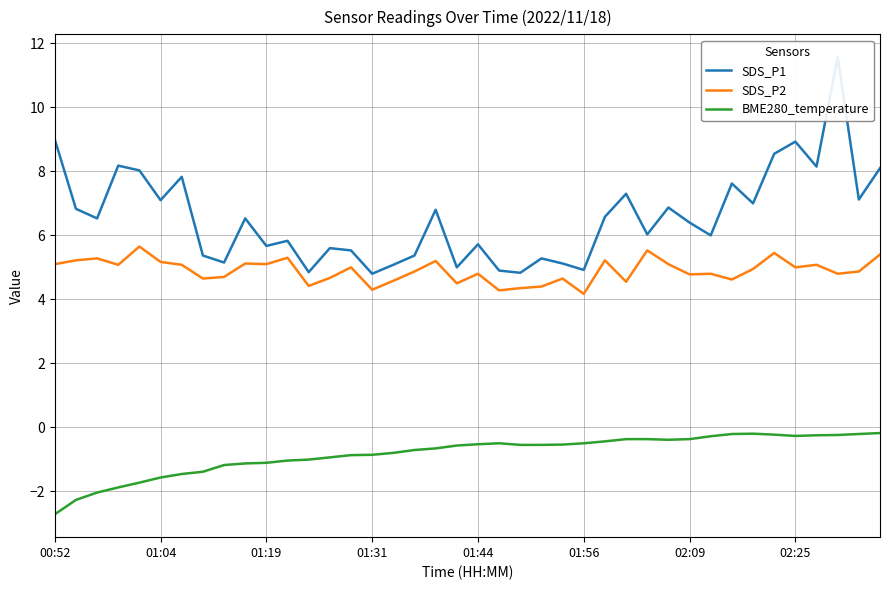

What is the value of the SDS_P1 point at the 29th from the left?

6.0